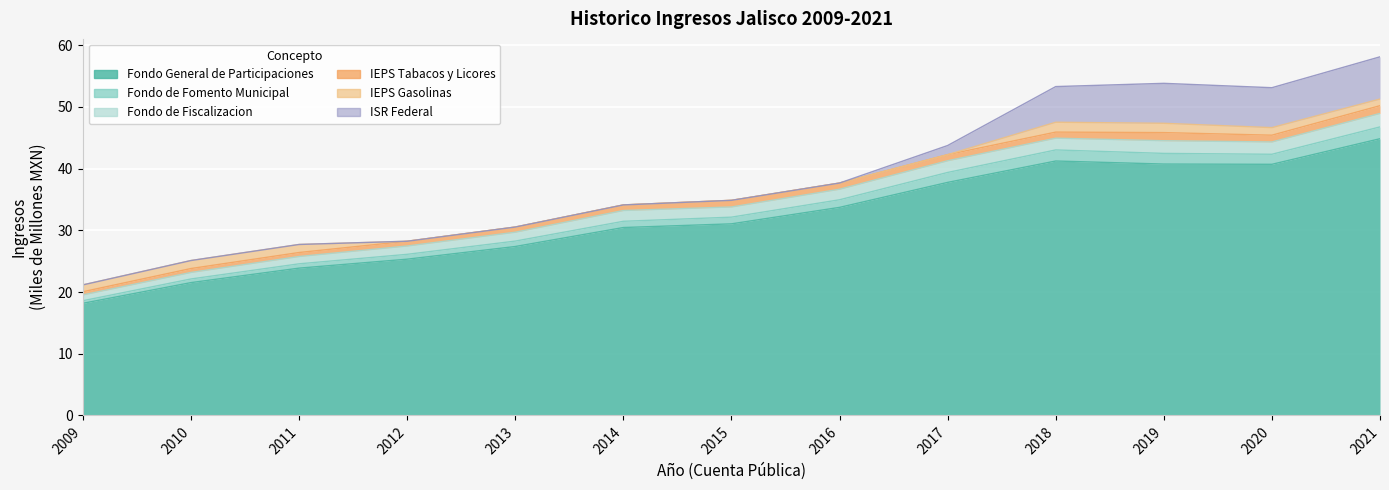

Where does the Fondo General de Participaciones series first go above 31?

2015